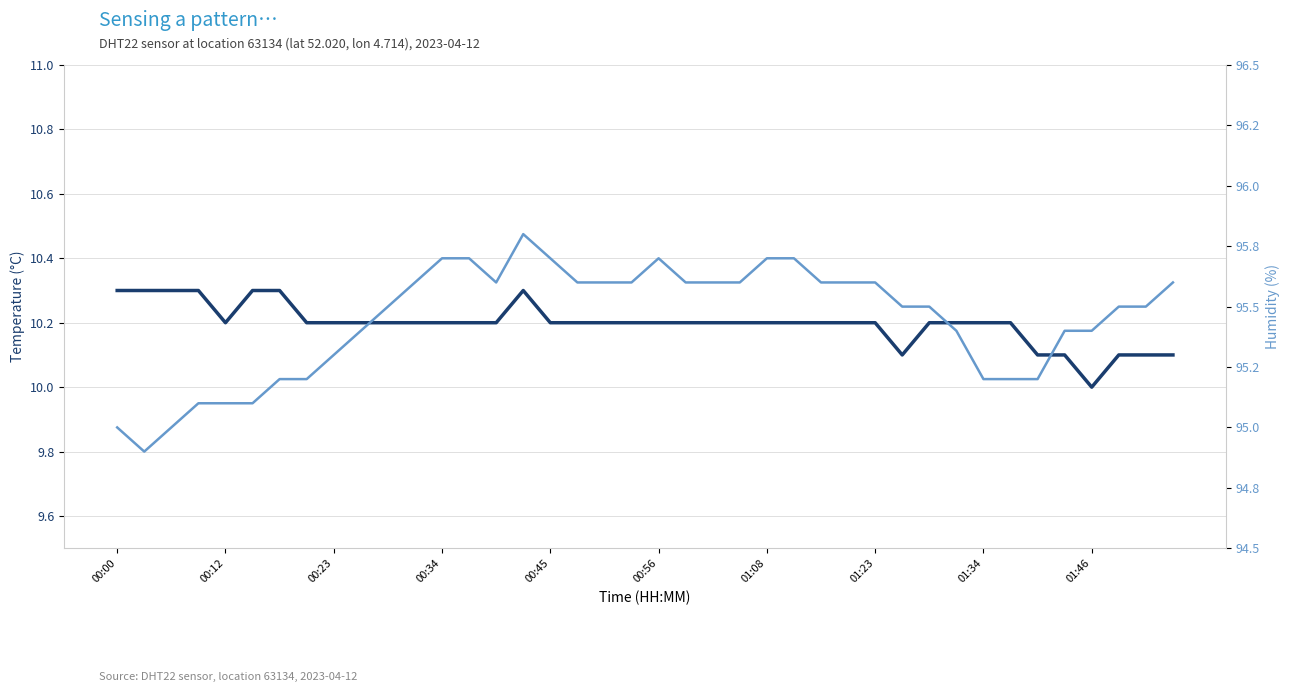

Read the Humidity (%) (rhs) value at 18.

95.6